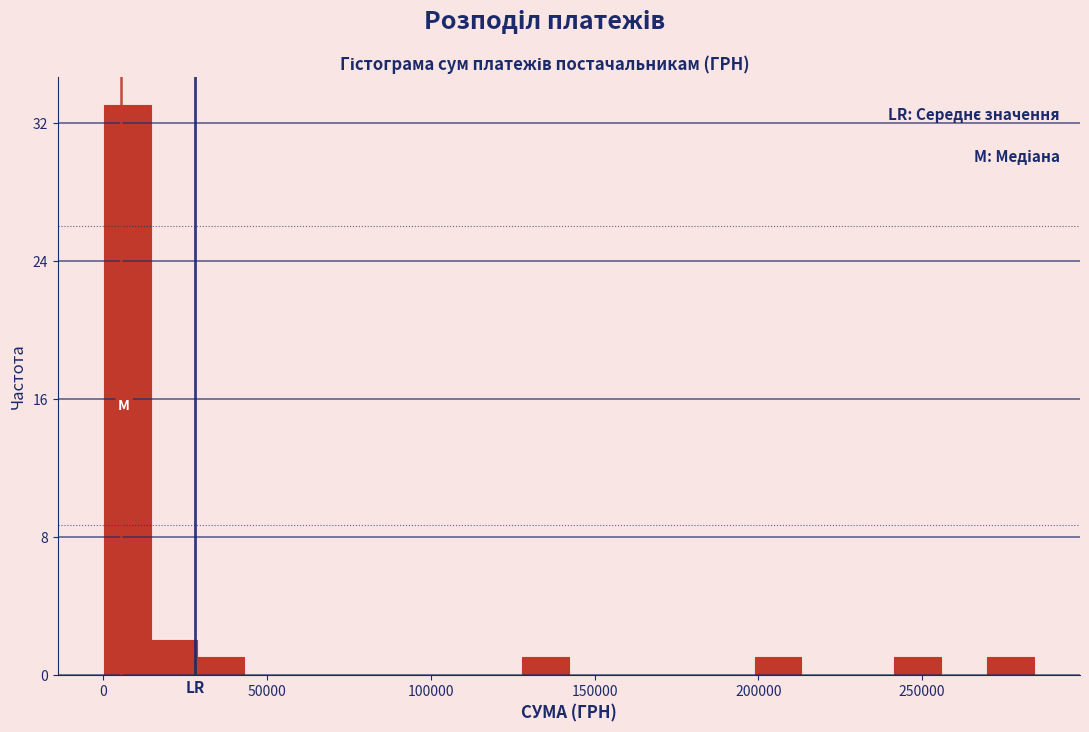

Around what value on the x-axis is the tallest bar? Give the approximate position of its centre, as read against the axis.

5000